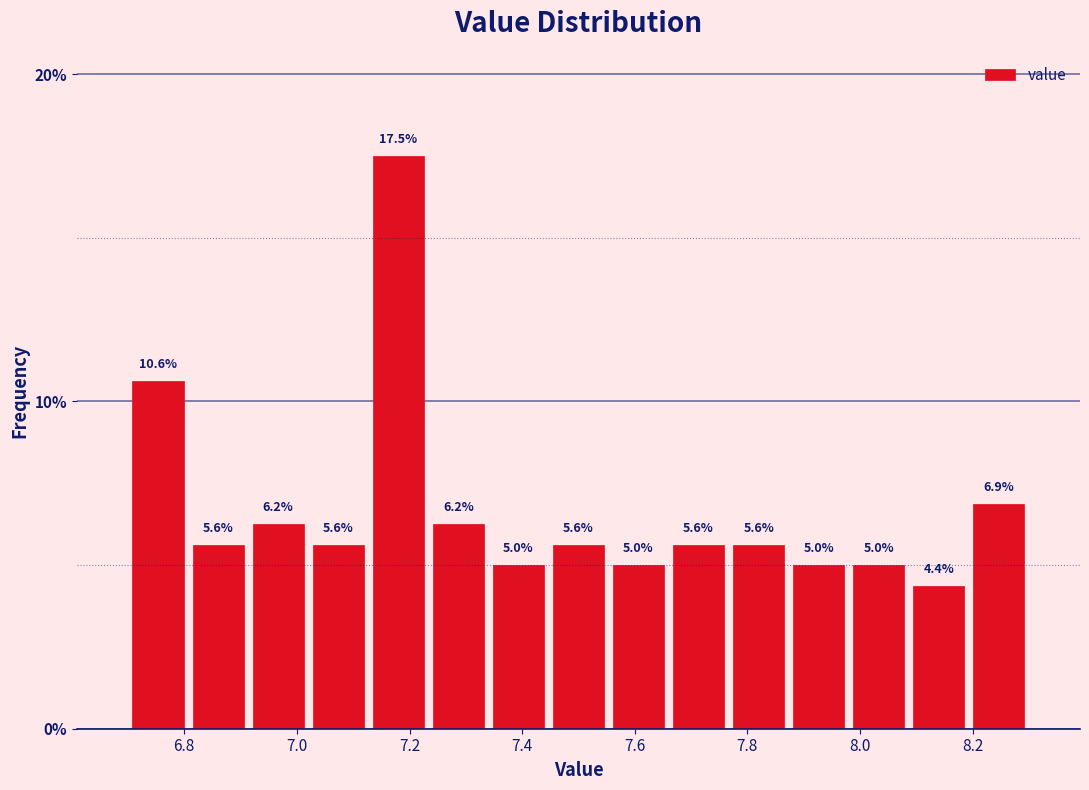

What is the height of the bar covering 7.12 to 7.24 on the x-axis? The bar edges are not printed on the chart, so give them approximately, as read against the axis.

17.5